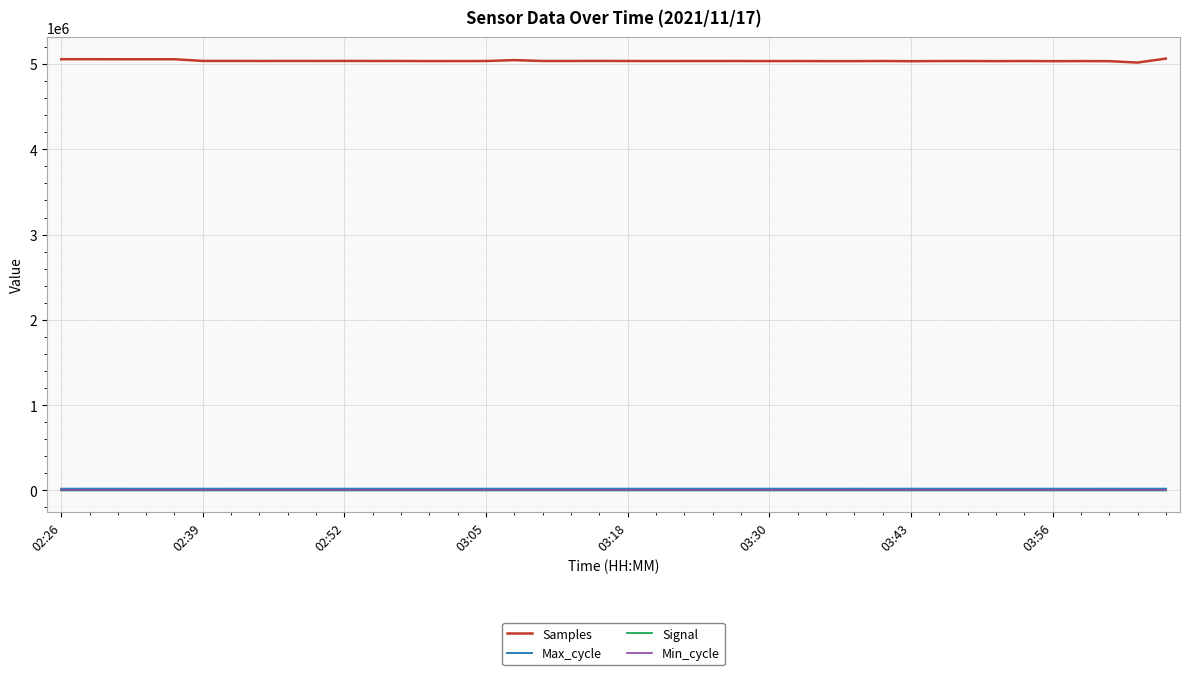

Which series has the widest spread of values?

Samples